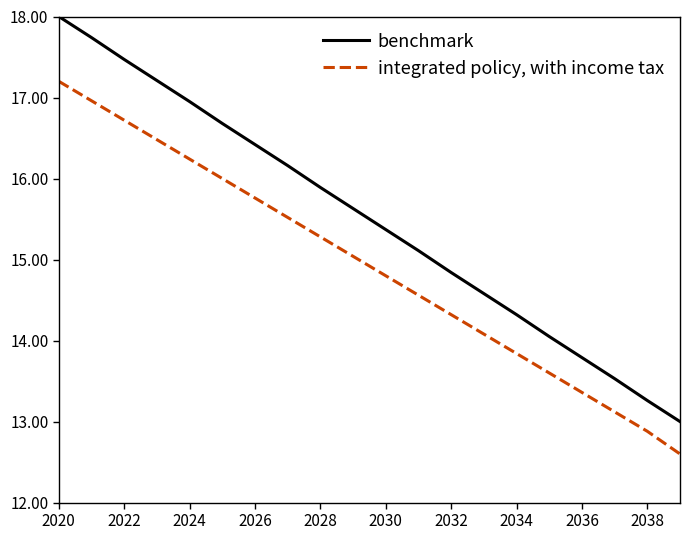

Which series has the largest total across all categories?

benchmark